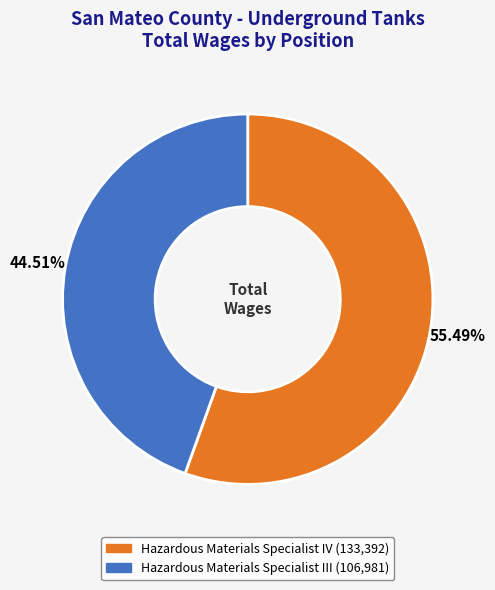

Is there any slice that represents more than half of the pie?

Yes